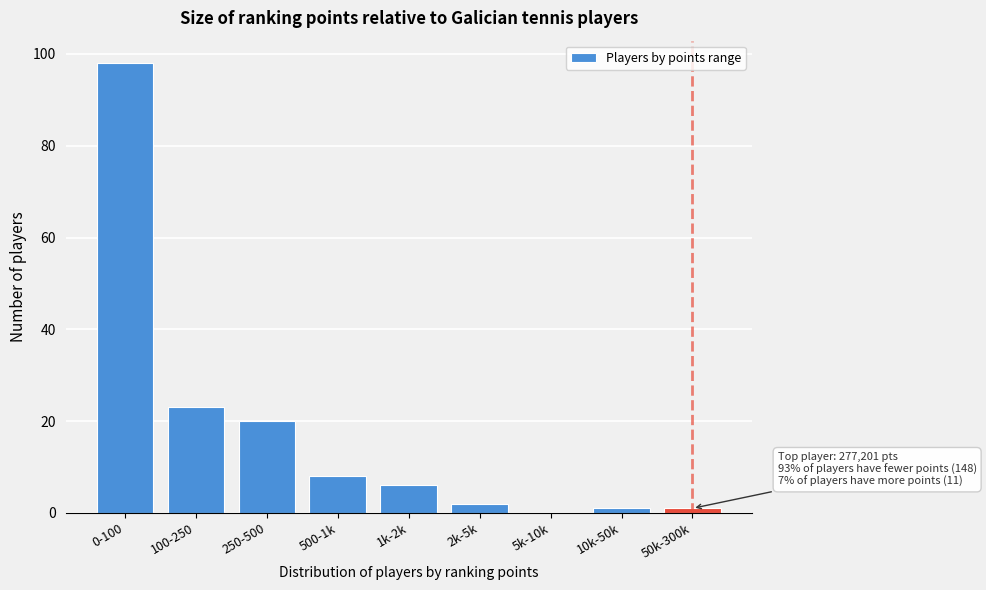

Reading right to left, what are all the values shown in this chart?

50k-300k=1	10k-50k=1	5k-10k=0	2k-5k=2	1k-2k=6	500-1k=8	250-500=20	100-250=23	0-100=98